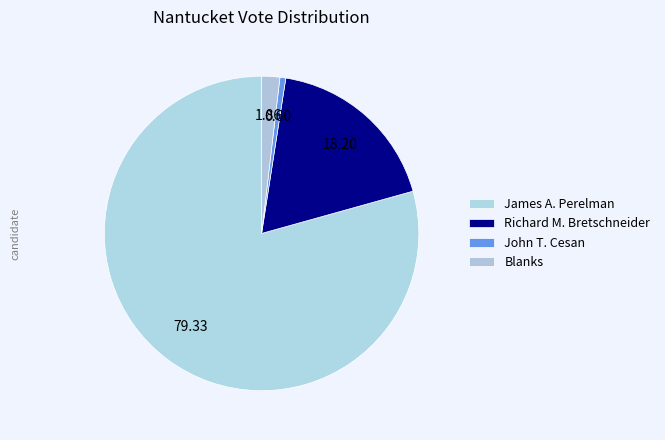

Which slice is the smallest?

John T. Cesan